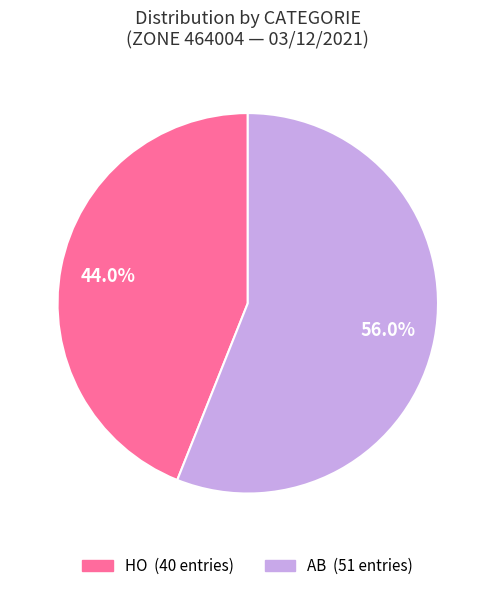

To the nearest percent, what percentage of the pie is AB?

56%